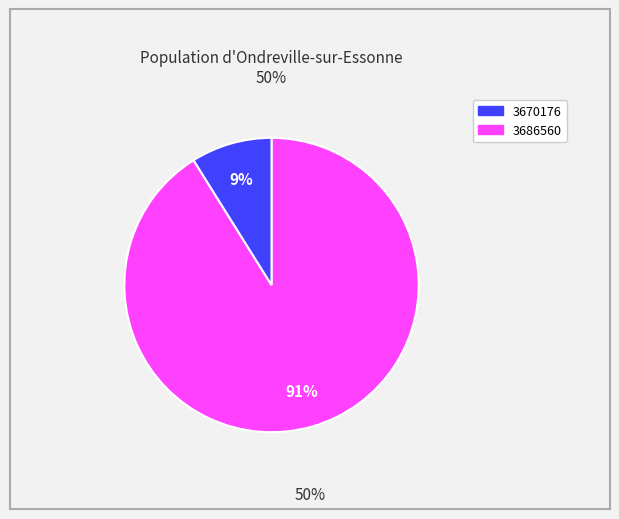

Count the number of slices in the pie.

2